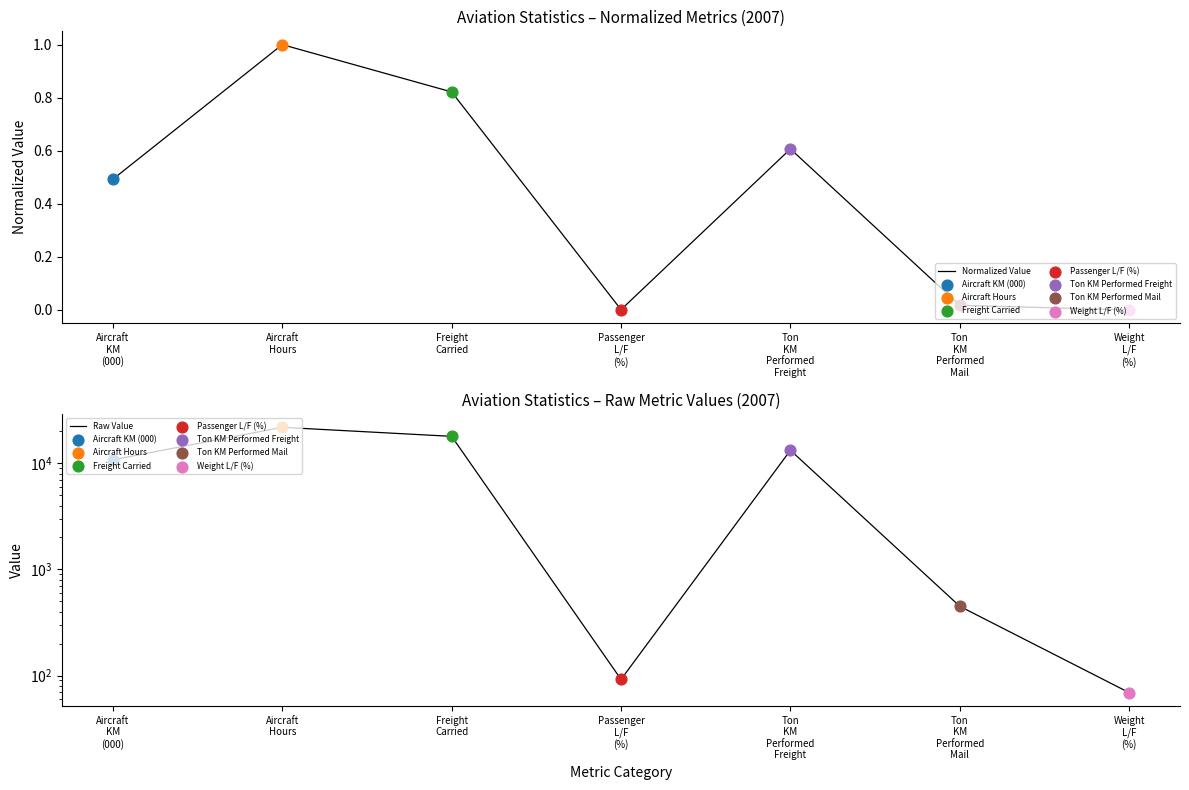

What are all the series names shown in the legend?

Normalized Value, Raw Value